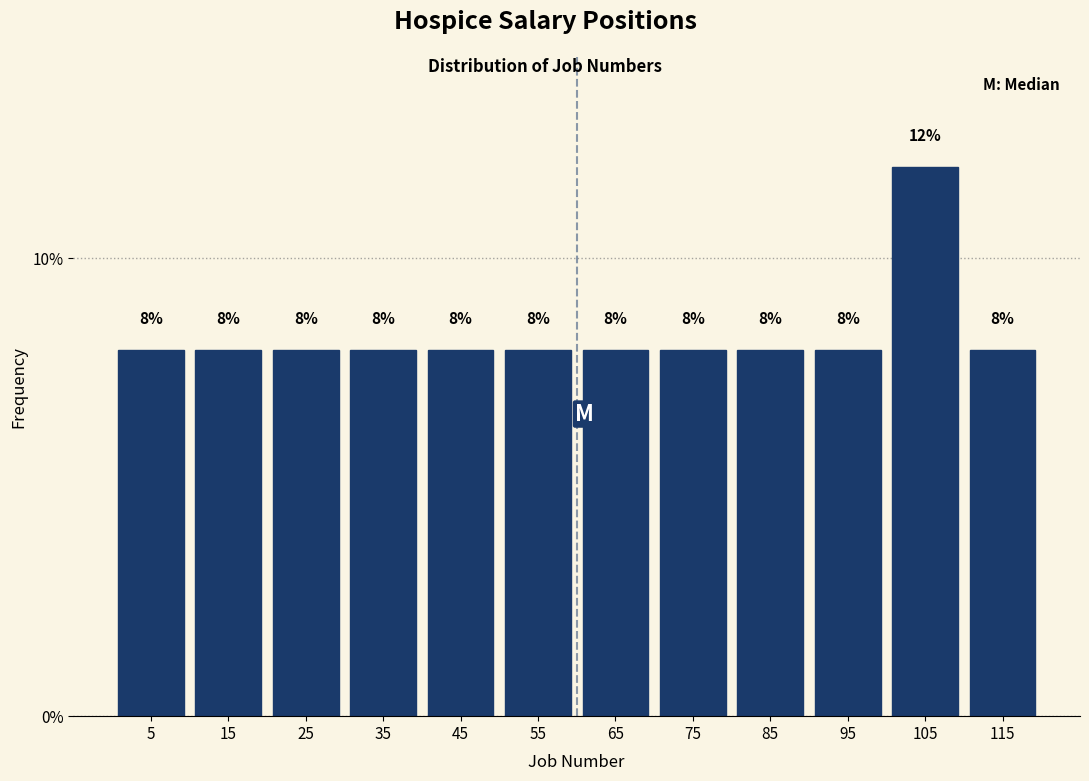

Reading left to right, list every bar in this chart as the range it spans on the x-axis followed by its height.

0 to 10: 8
10 to 20: 8
20 to 30: 8
30 to 40: 8
40 to 50: 8
50 to 60: 8
60 to 70: 8
70 to 80: 8
80 to 90: 8
90 to 100: 8
100 to 110: 12
110 to 120: 8